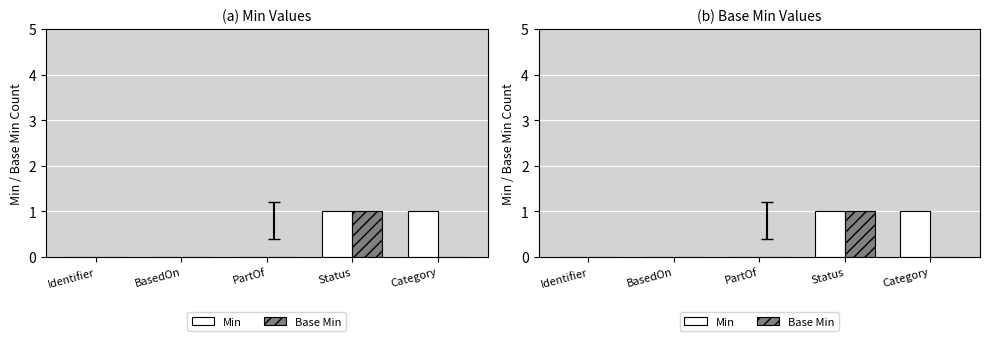

Rank the series at Status from highest to lowest value.

Min, Base Min